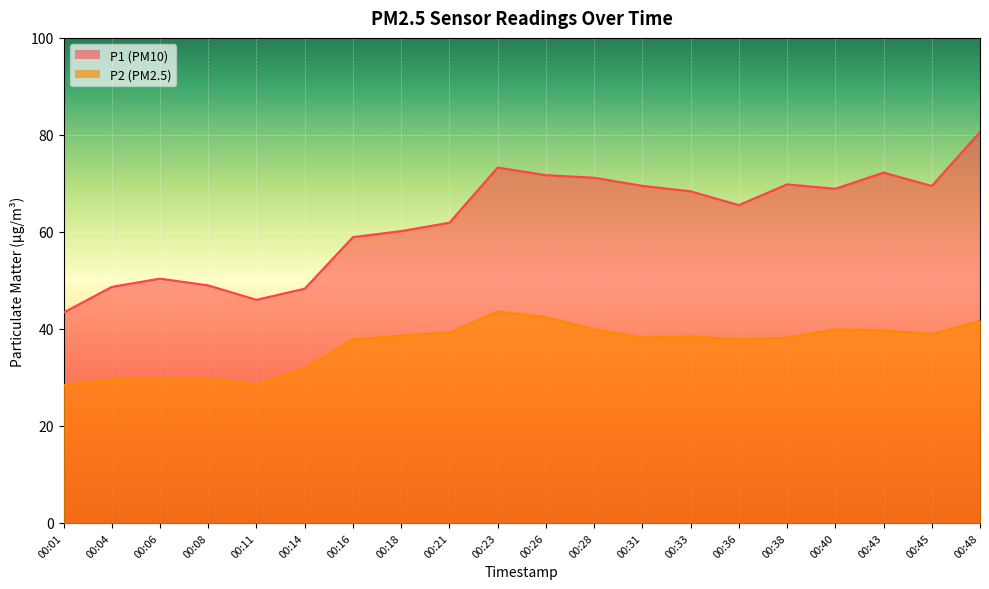

What is the total value across all series at 00:23?

116.9